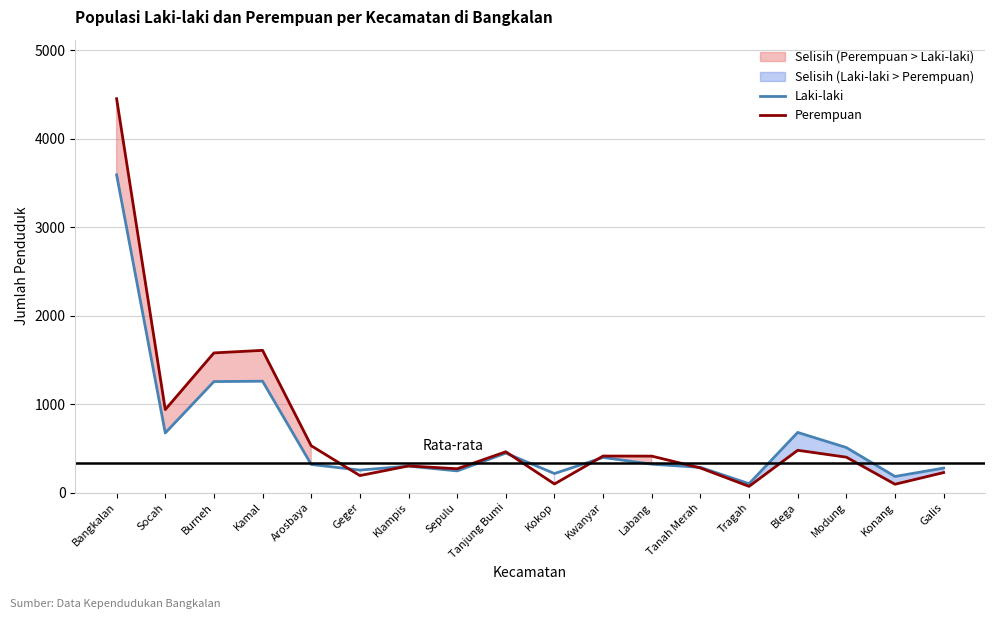

What position from the right is Labang?

7